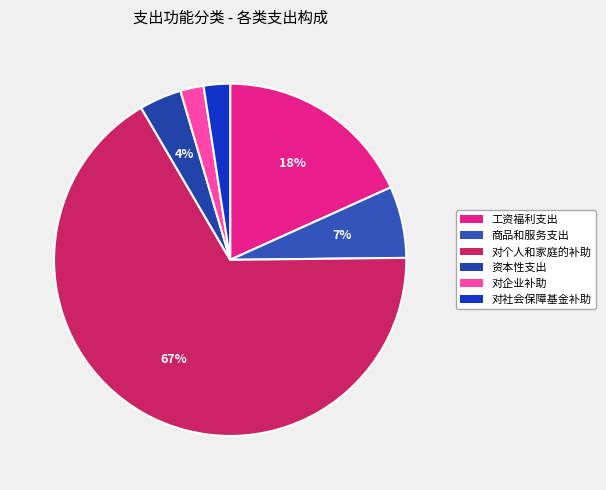

Count the number of slices in the pie.

6